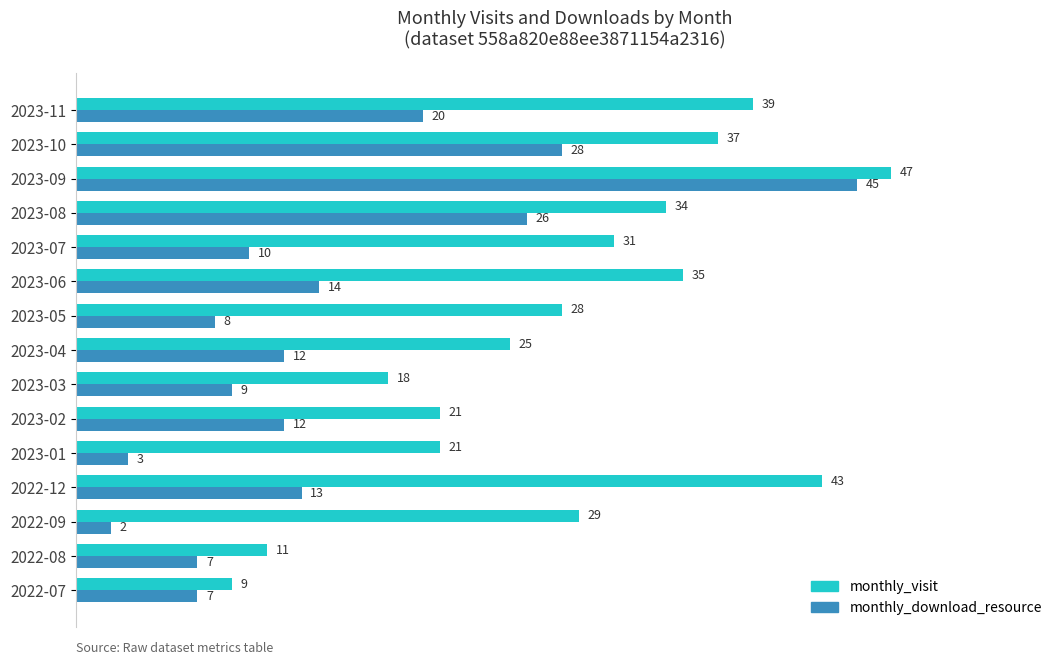

What is the difference between the monthly_visit values at 2023-04 and 2023-11?

14